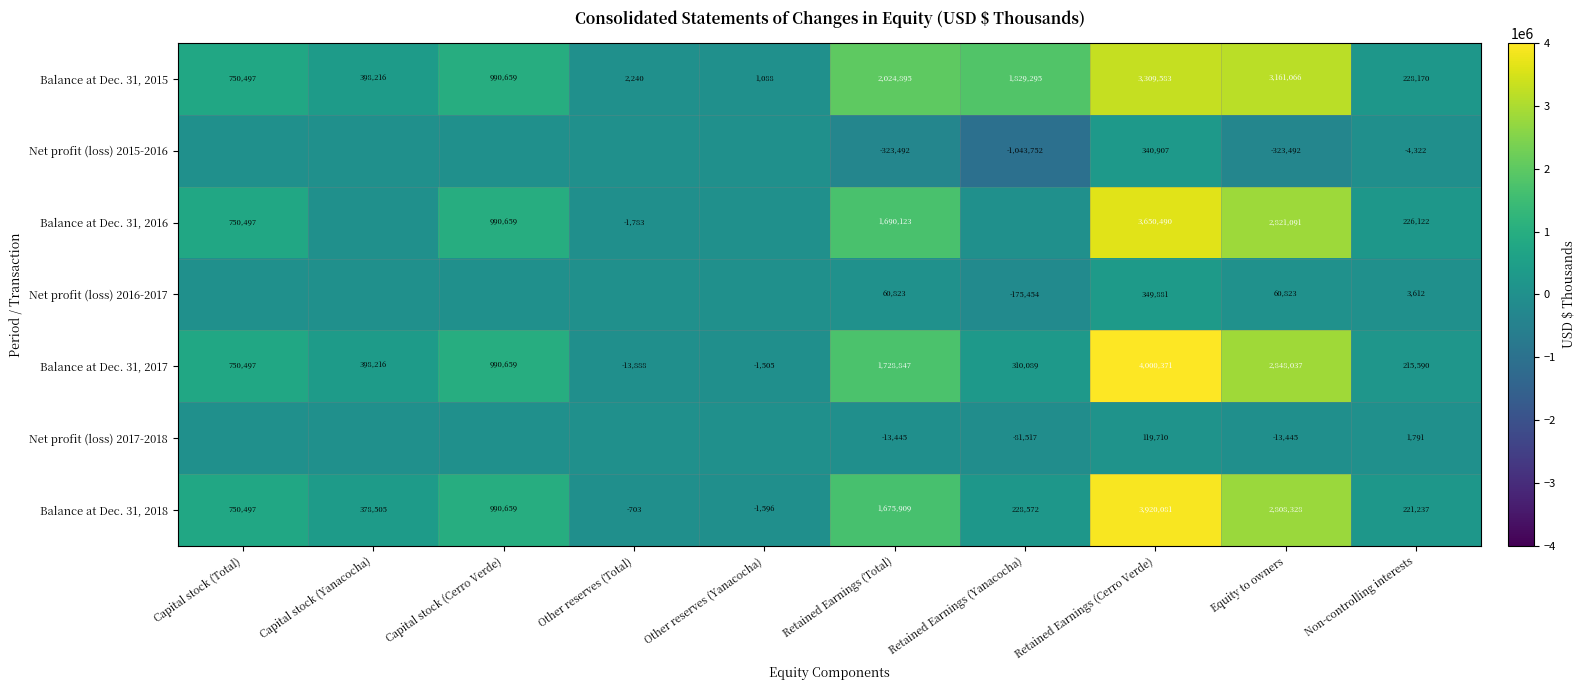

What is the sum of the Net profit (loss) 2017-2018 values at Retained Earnings (Total) and Retained Earnings (Cerro Verde)?

106265